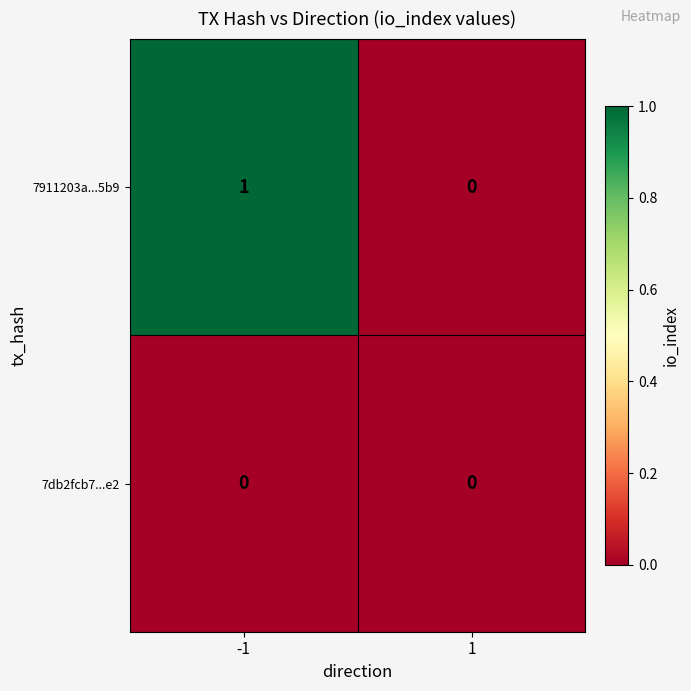

What is the difference between the highest and lowest values at -1?

1